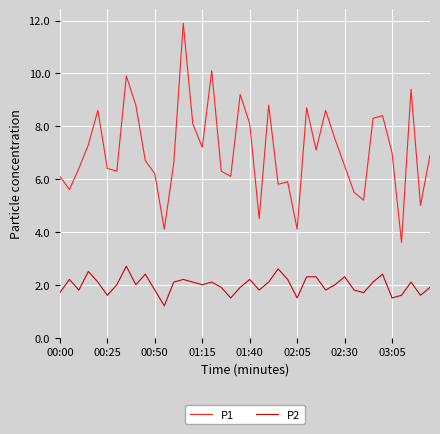

True or false: P1 and P2 cross at least once.

False